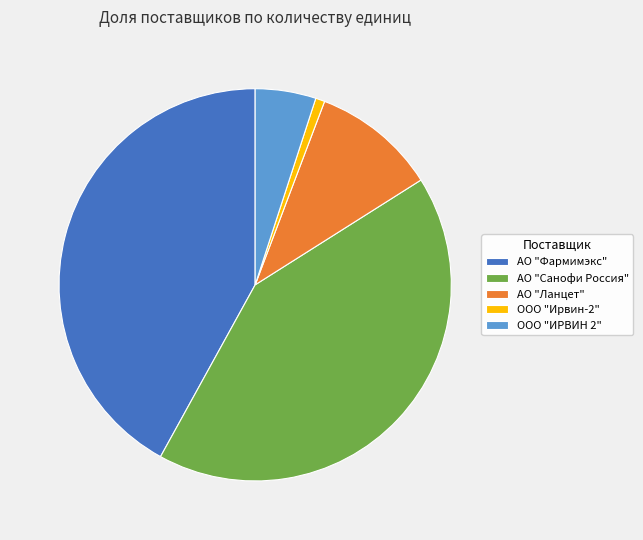

Is there any slice that represents more than half of the pie?

No